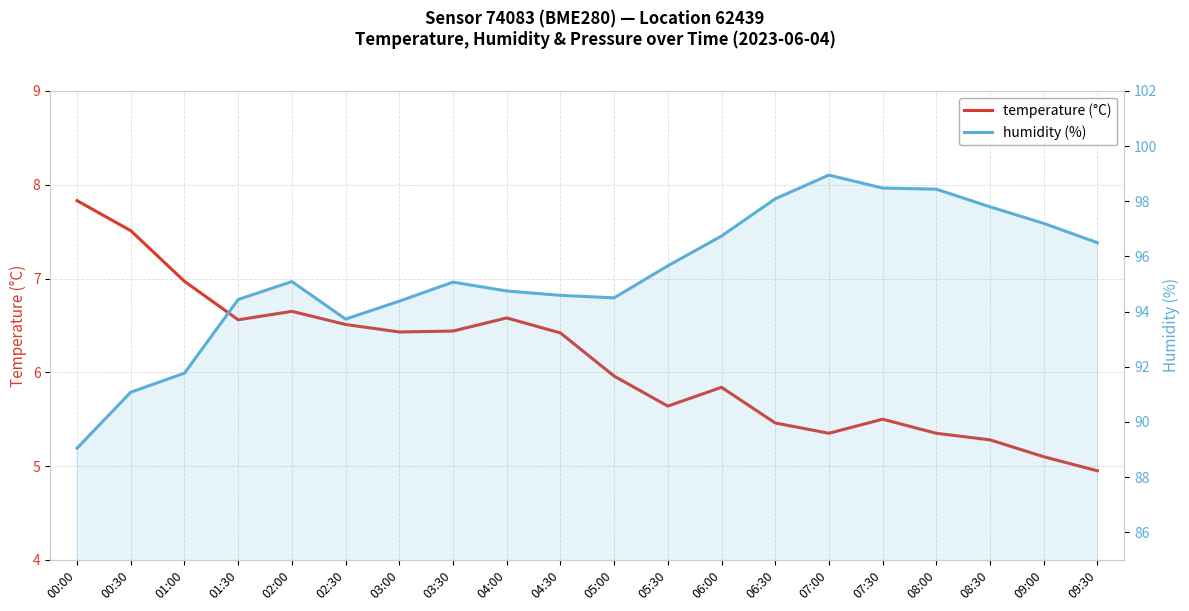

Rank the series by their average value, from lowest to highest.

temperature (°C), humidity (%)